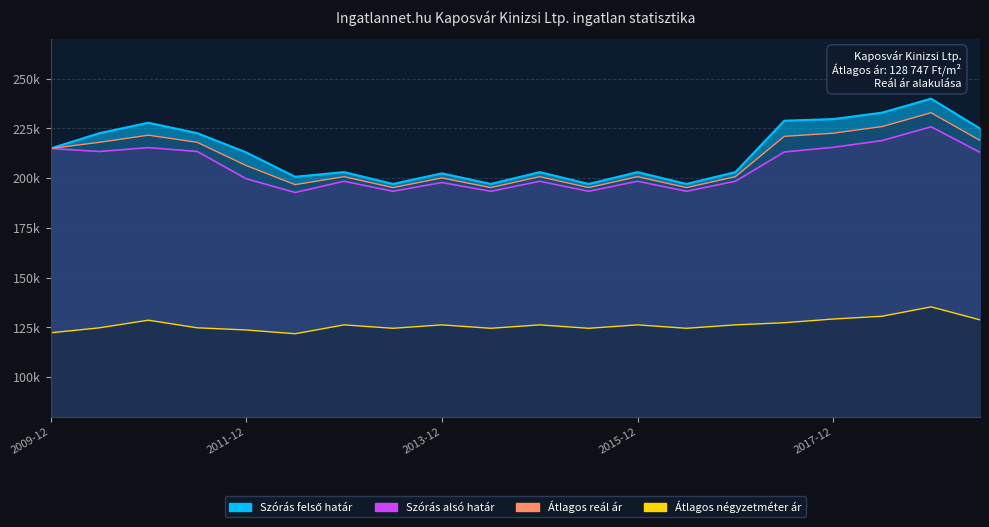

What is the approximate value of Szórás alsó határ at 2013-06?

193414